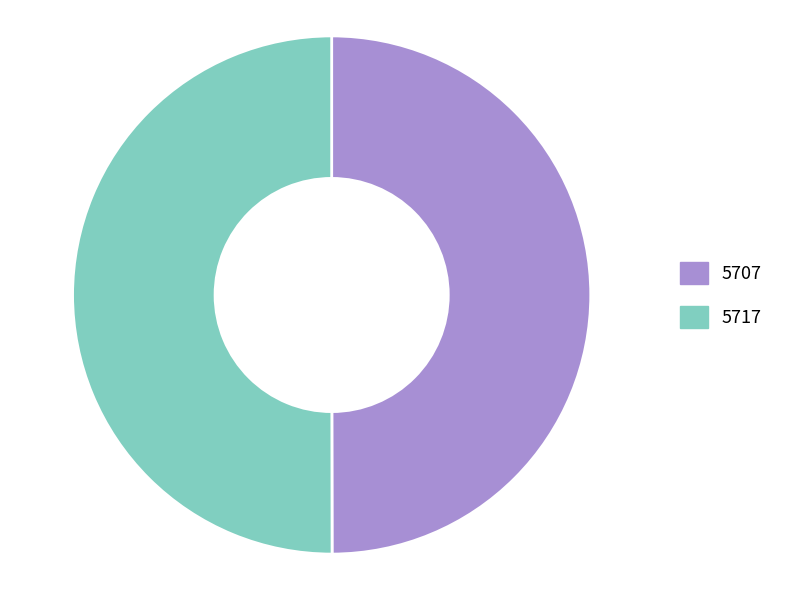

Approximately how many times larger is the value at 5717 compared to 5707?

1.0